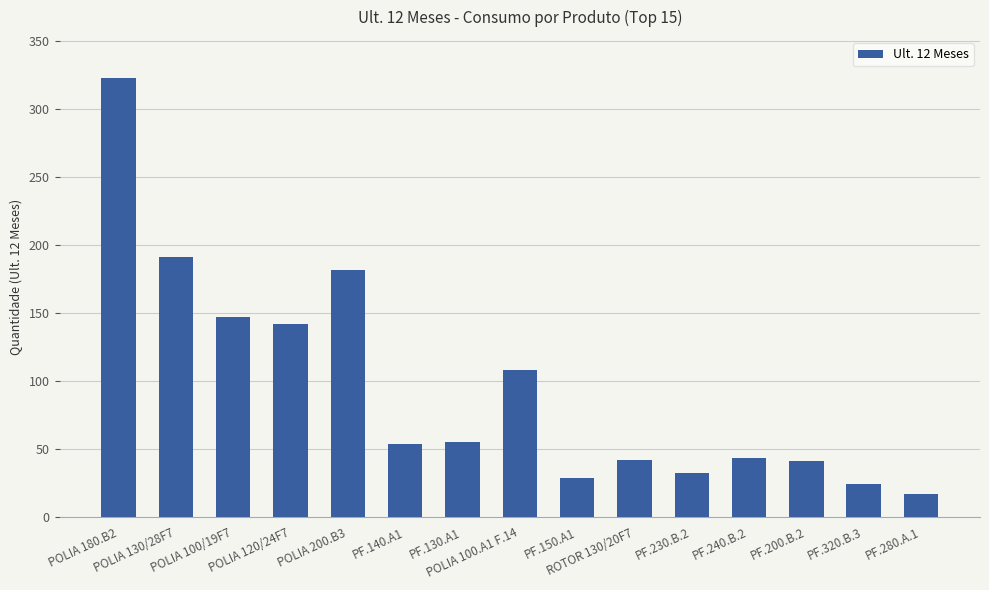

At which label is the value closest to 170?

POLIA 200.B3